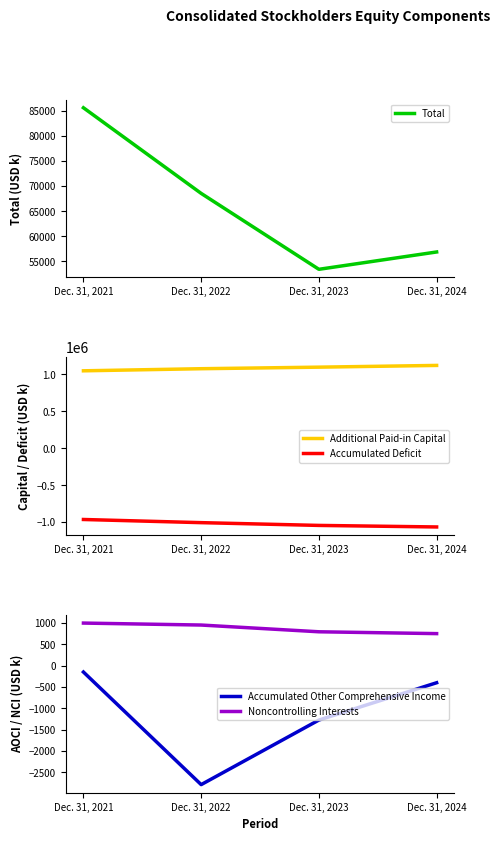

At which category is the sum across all series the highest?

Dec. 31, 2021